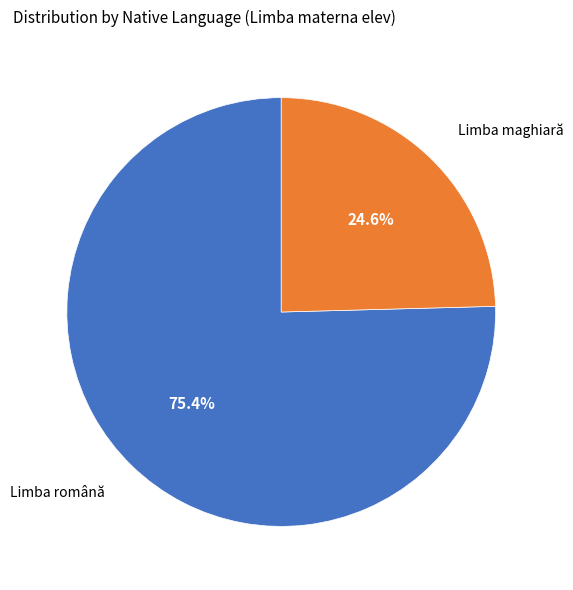

To the nearest percent, what is the difference between the Limba română and Limba maghiară slice percentages?

51%